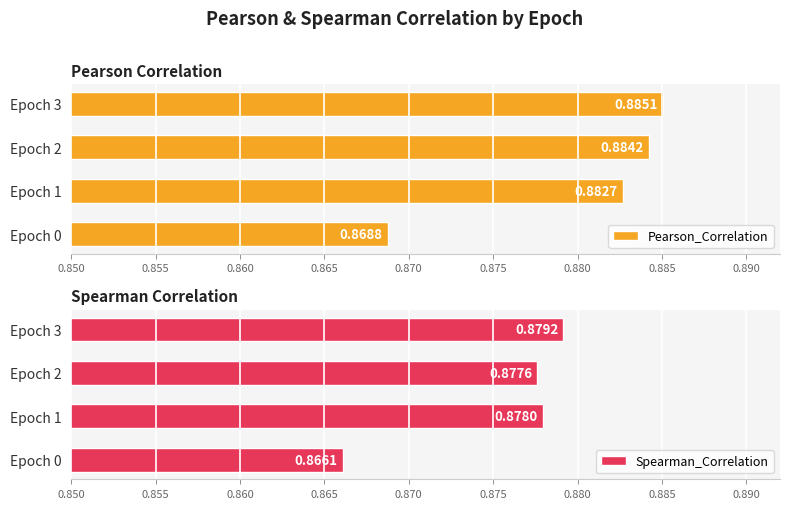

How many series are shown in this chart?

2